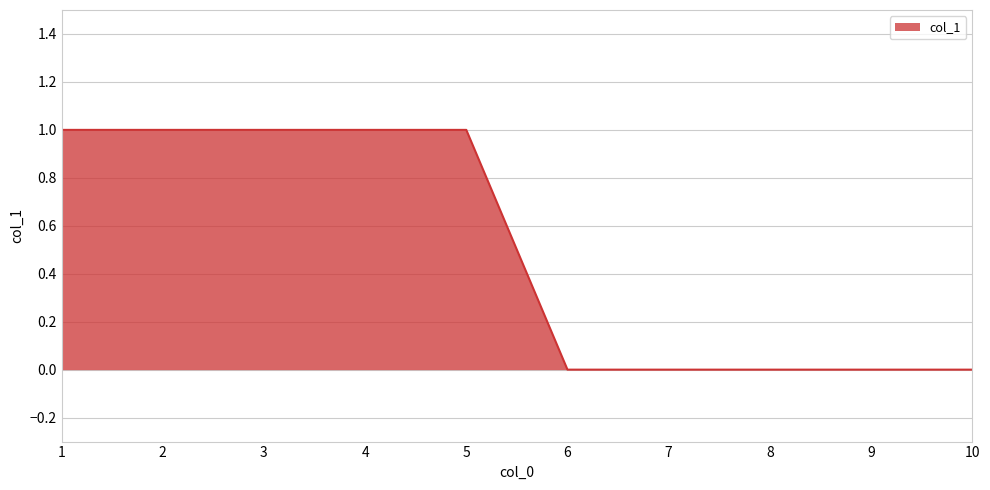

Reading left to right, what are all the values shown in this chart?

1	1	1	1	1	0	0	0	0	0